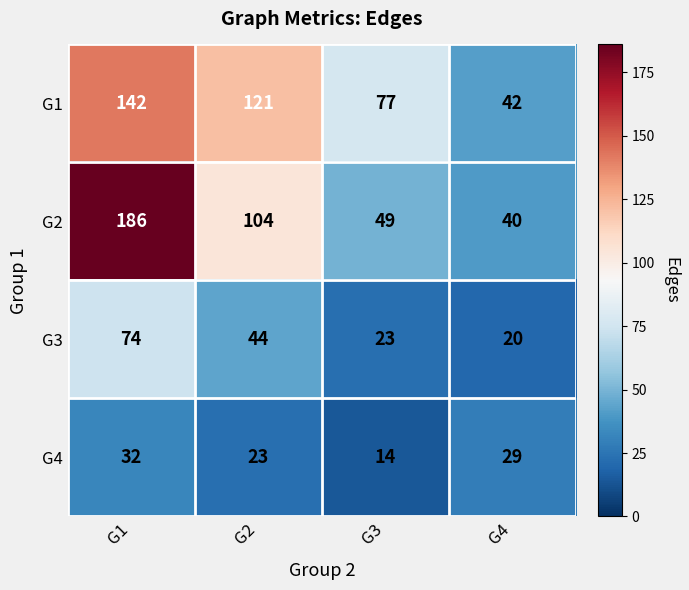

List the series in order of their peak value, highest first.

G2, G1, G3, G4